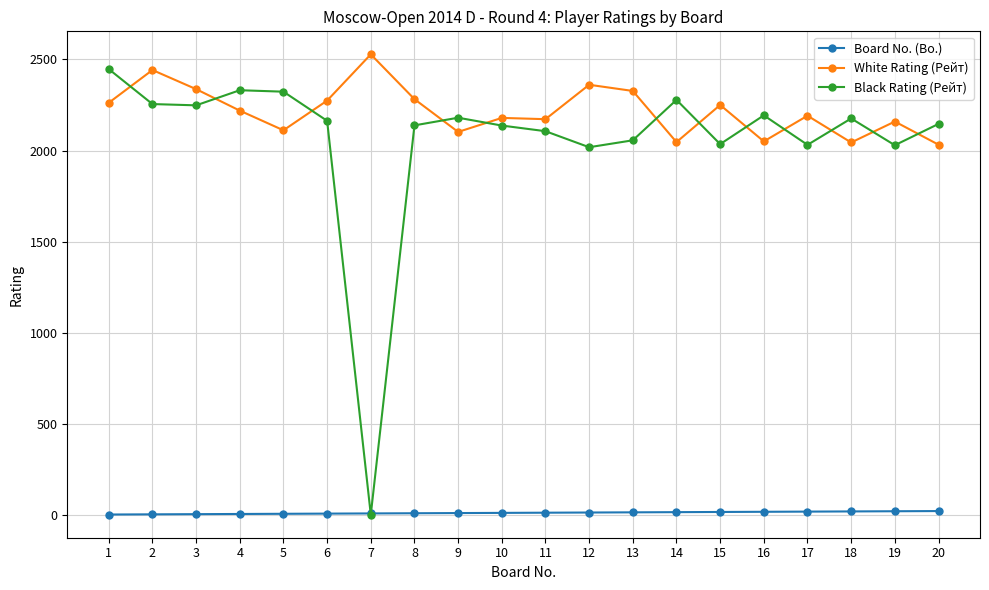

Rank the series by their maximum value, from highest to lowest.

White Rating (Рейт), Black Rating (Рейт), Board No. (Bo.)